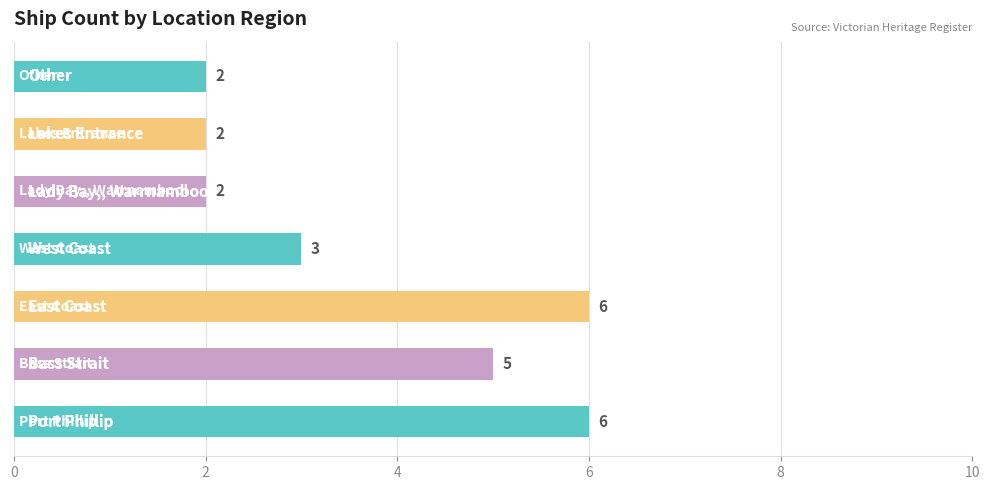

What is the sum of all values?

26